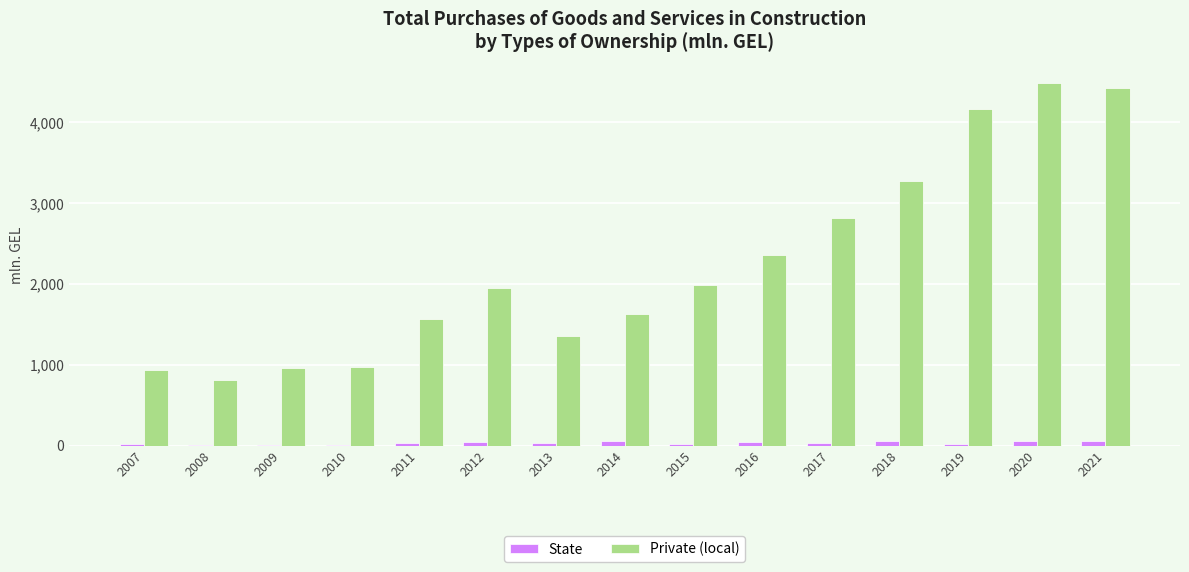

What is the greatest value displayed?

4491.3